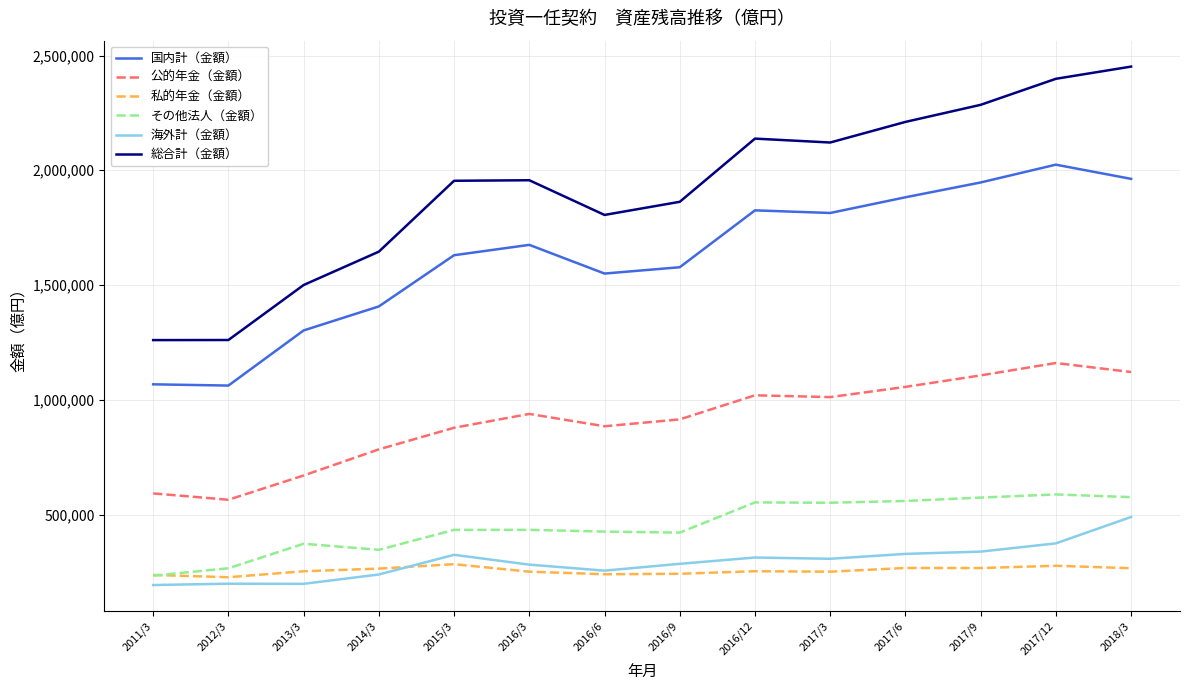

Between 2013/3 and 2016/6, which series saw the biggest shift?

総合計（金額）